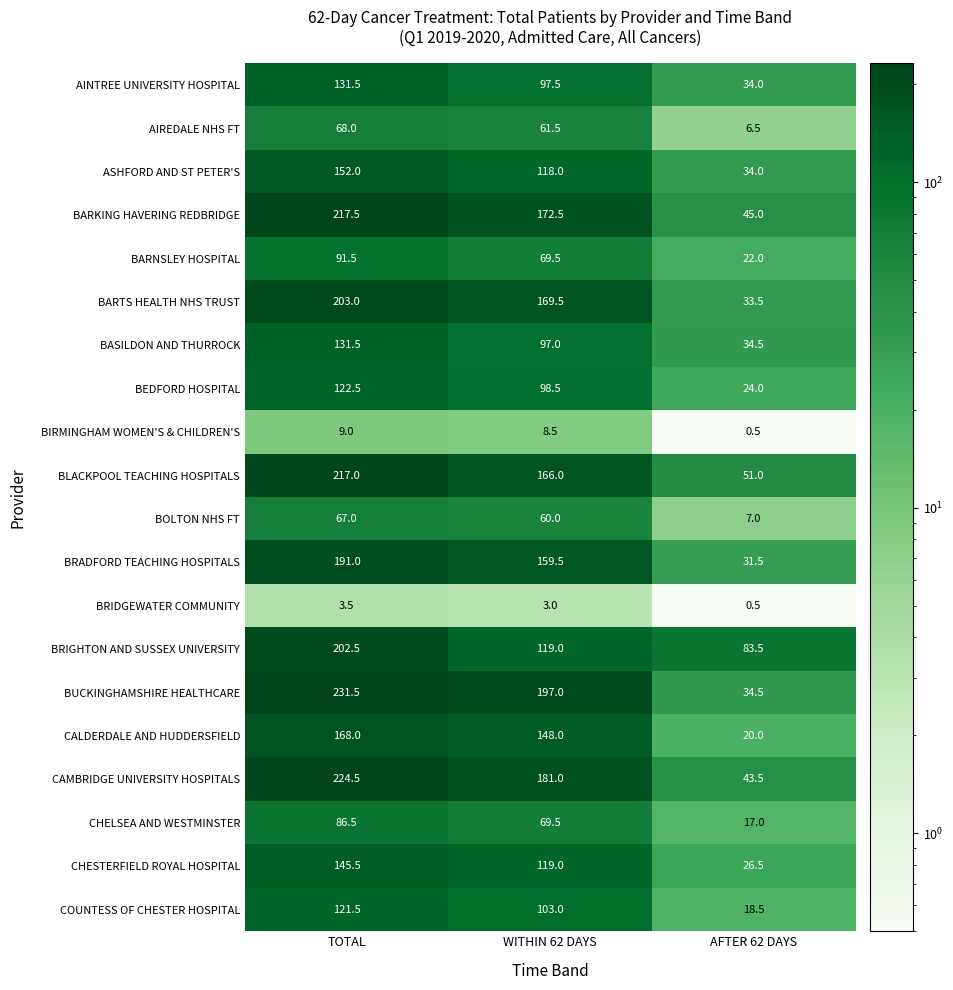

At which category is the sum across all series the highest?

TOTAL